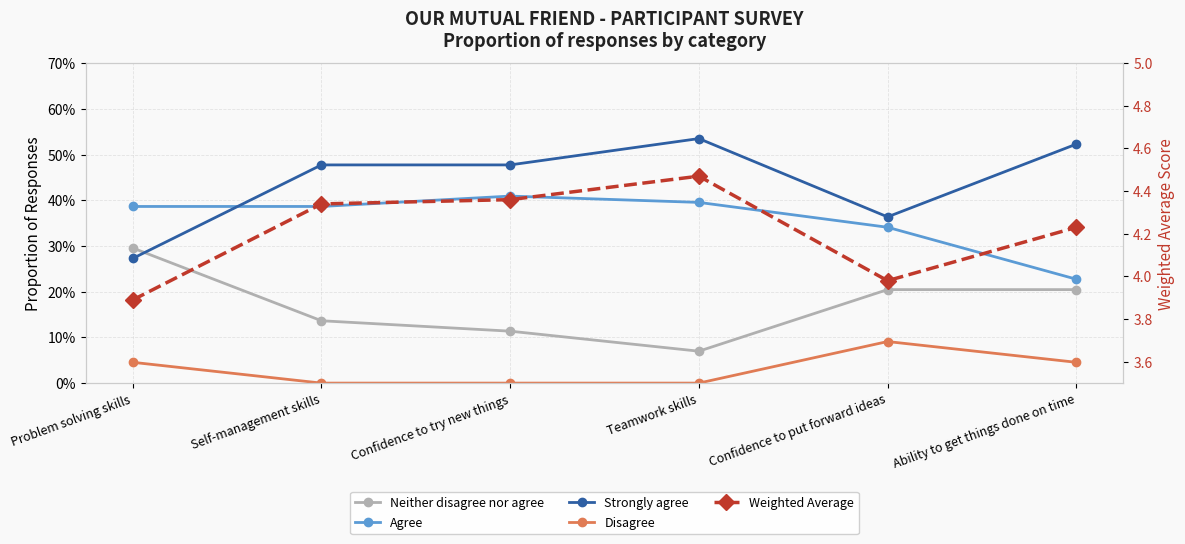

True or false: Disagree and Strongly agree cross at least once.

False